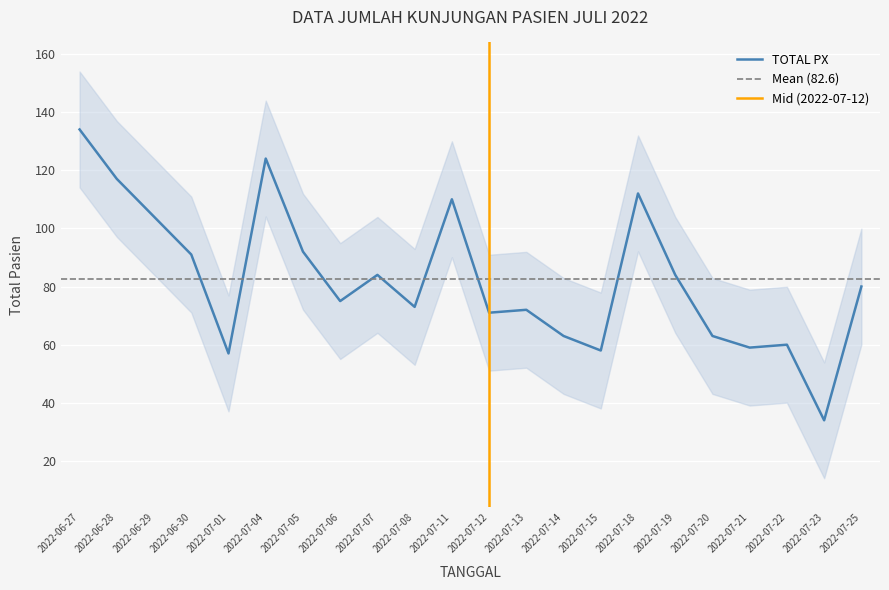

How many interior local peaks (higher than both neighbors) does the data have?

6